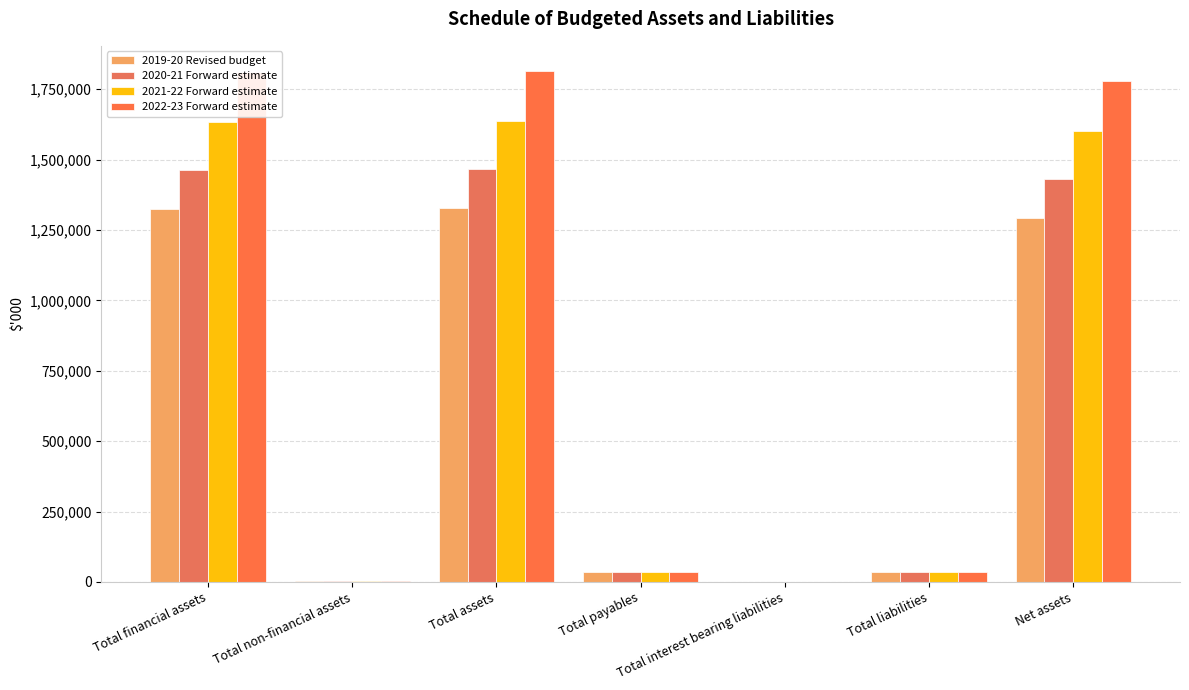

What is the label of the 6th bar from the right?

Total non-financial assets